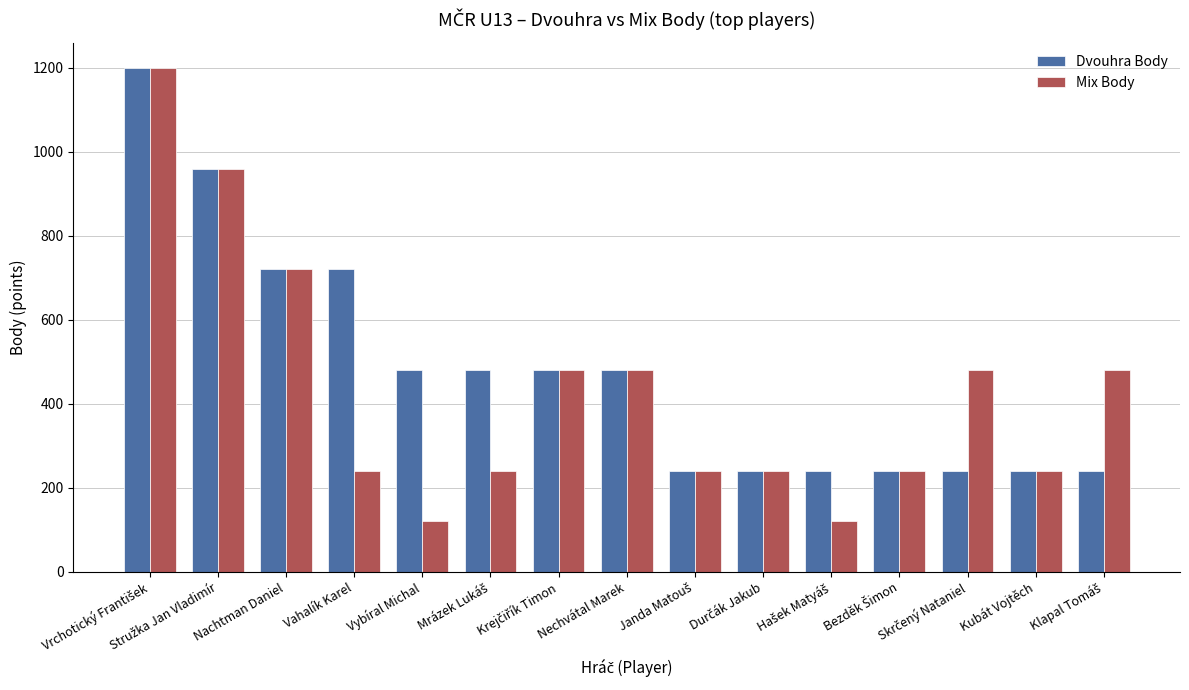

Which series has the largest range (max minus min)?

Mix Body